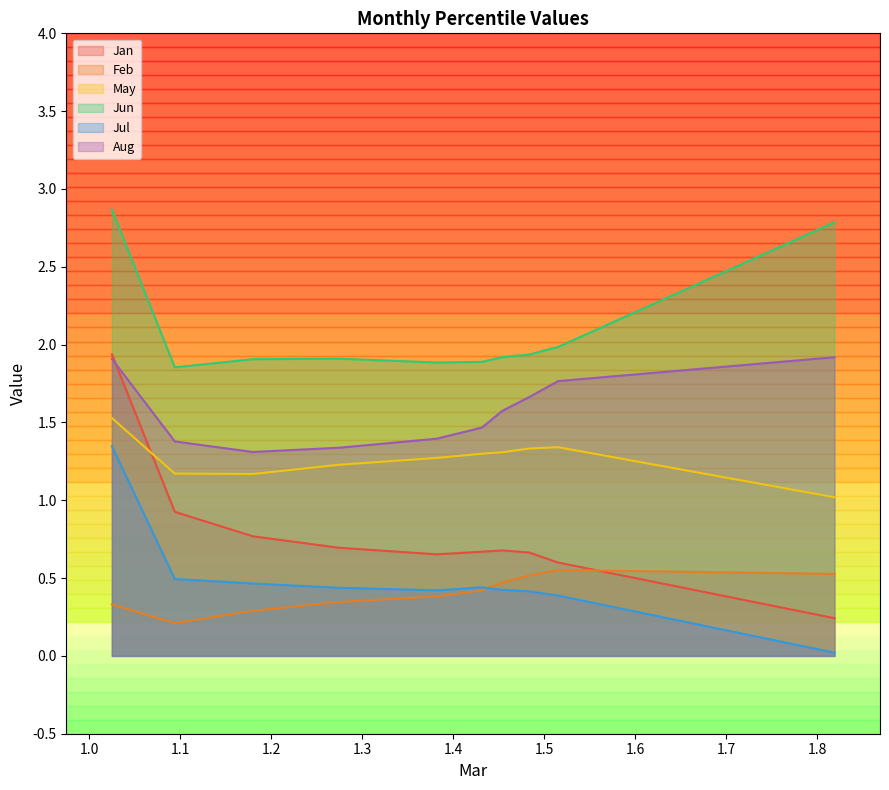

How many distinct data groups are displayed?

6